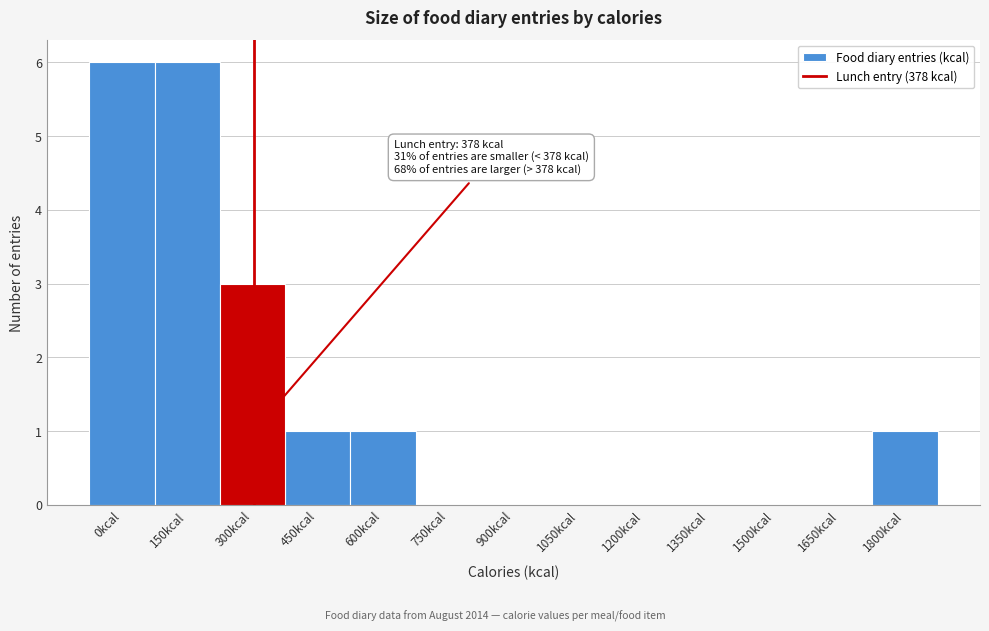

Reading left to right, what are all the values shown in this chart?

0kcal=6	150kcal=6	300kcal=3	450kcal=1	600kcal=1	750kcal=0	900kcal=0	1050kcal=0	1200kcal=0	1350kcal=0	1500kcal=0	1650kcal=0	1800kcal=1